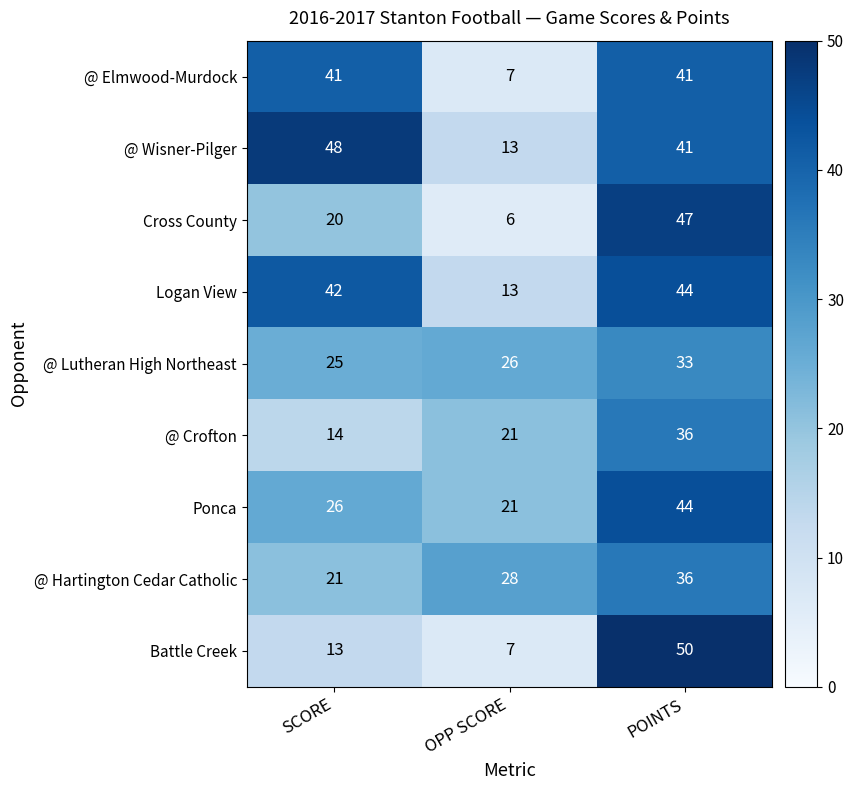

Reading left to right, list all the values displayed in this chart.

@ Elmwood-Murdock: 41	7	41
@ Wisner-Pilger: 48	13	41
Cross County: 20	6	47
Logan View: 42	13	44
@ Lutheran High Northeast: 25	26	33
@ Crofton: 14	21	36
Ponca: 26	21	44
@ Hartington Cedar Catholic: 21	28	36
Battle Creek: 13	7	50